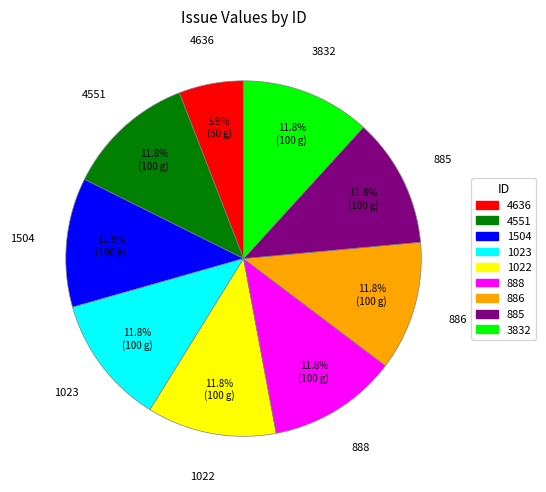

To the nearest percent, what is the combined percentage of 4551 and 4636?

18%